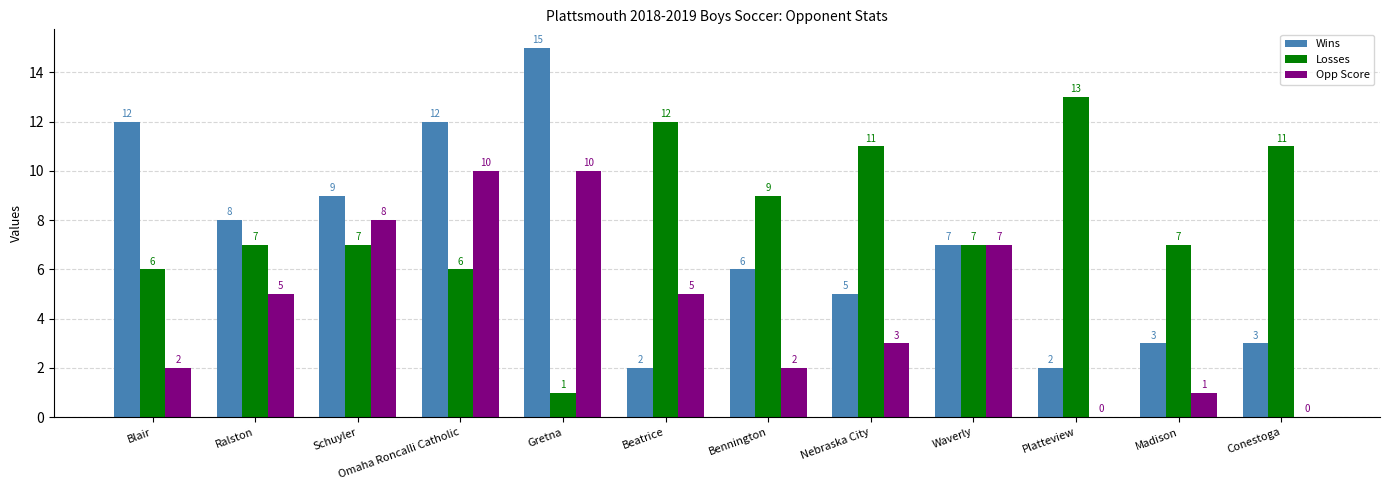

What is the total value across all series at Conestoga?

14